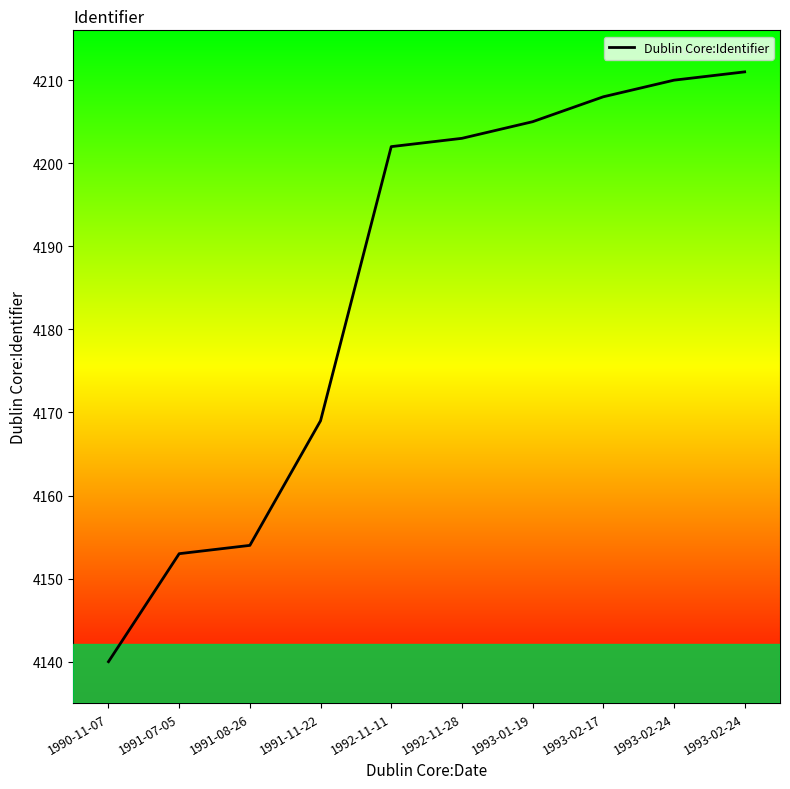

What is the sum of all values?

41855